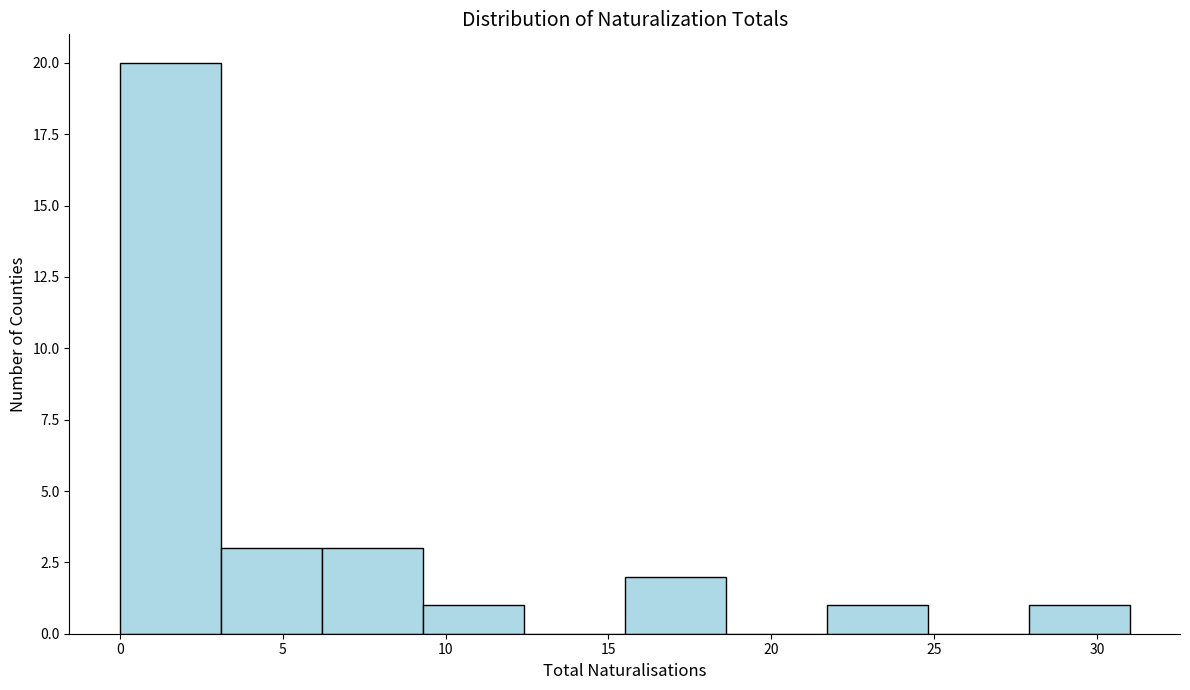

Reading left to right, transcribe this chart: for each bar, give the range it covers on the x-axis and its height. Neither the bar edges nor the heights are printed on the chart, so give them approximately, as read against the axes.

0.0 to 3.1: 20
3.1 to 6.2: 3
6.2 to 9.3: 3
9.3 to 12.4: 1
12.4 to 15.5: 0
15.5 to 18.6: 2
18.6 to 21.7: 0
21.7 to 24.8: 1
24.8 to 27.9: 0
27.9 to 31.0: 1